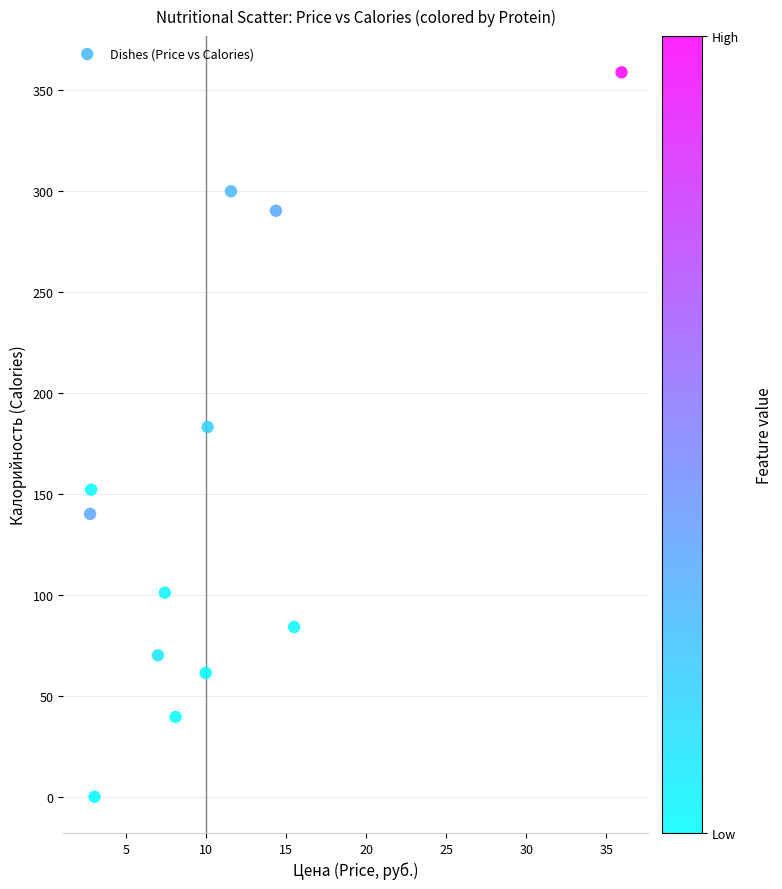

What Y value in the scatter plot is closest to 179?

183.0